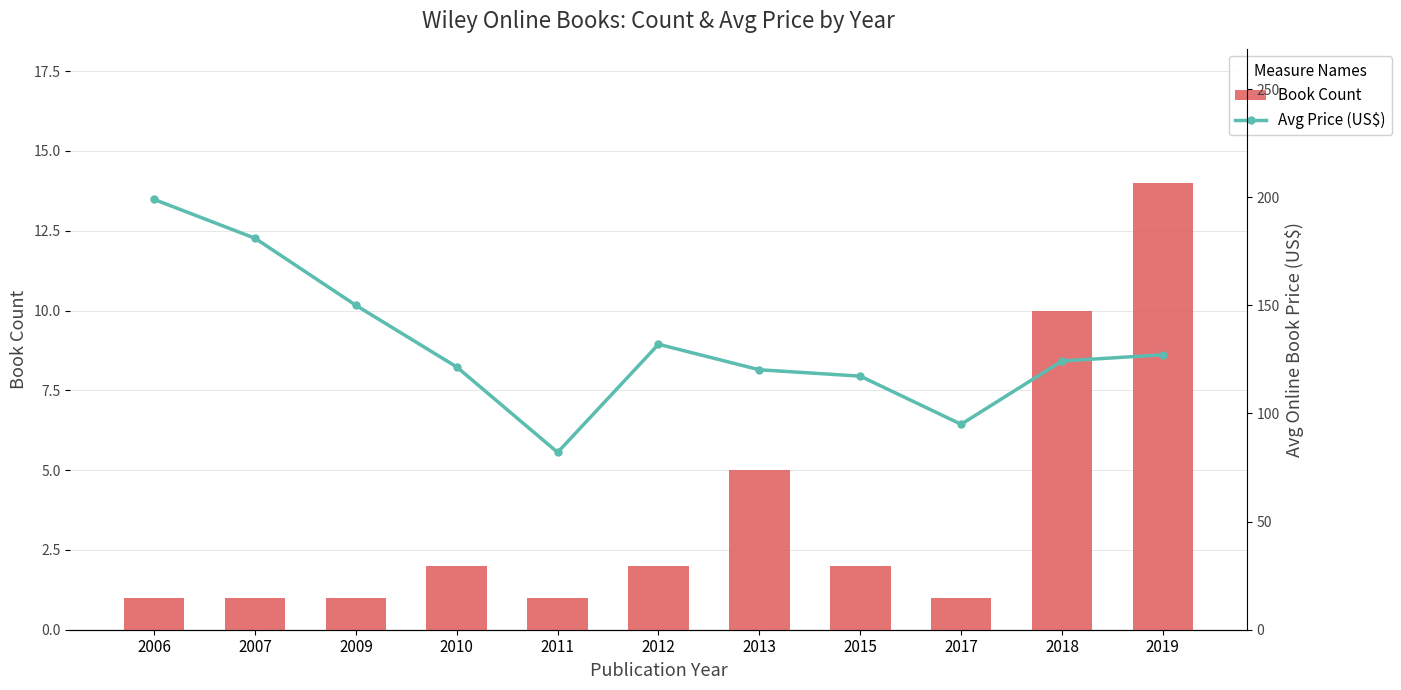

What are all the series names shown in the legend?

Book Count, Avg Price (US$)